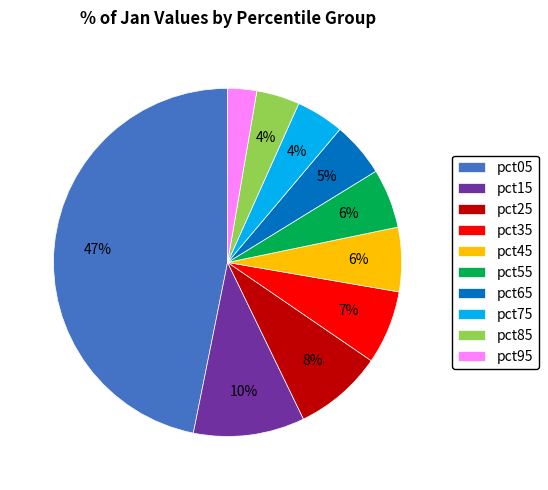

Which category has the biggest portion of the pie?

pct05